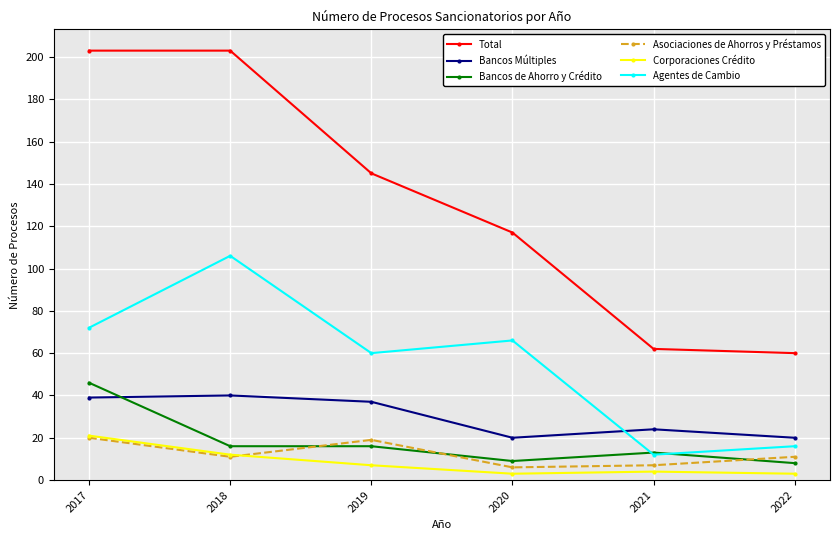

Reading left to right, extract all data points from this chart.

Total: 203	203	145	117	62	60
Bancos Múltiples: 39	40	37	20	24	20
Bancos de Ahorro y Crédito: 46	16	16	9	13	8
Asociaciones de Ahorros y Préstamos: 20	11	19	6	7	11
Corporaciones Crédito: 21	12	7	3	4	3
Agentes de Cambio: 72	106	60	66	12	16